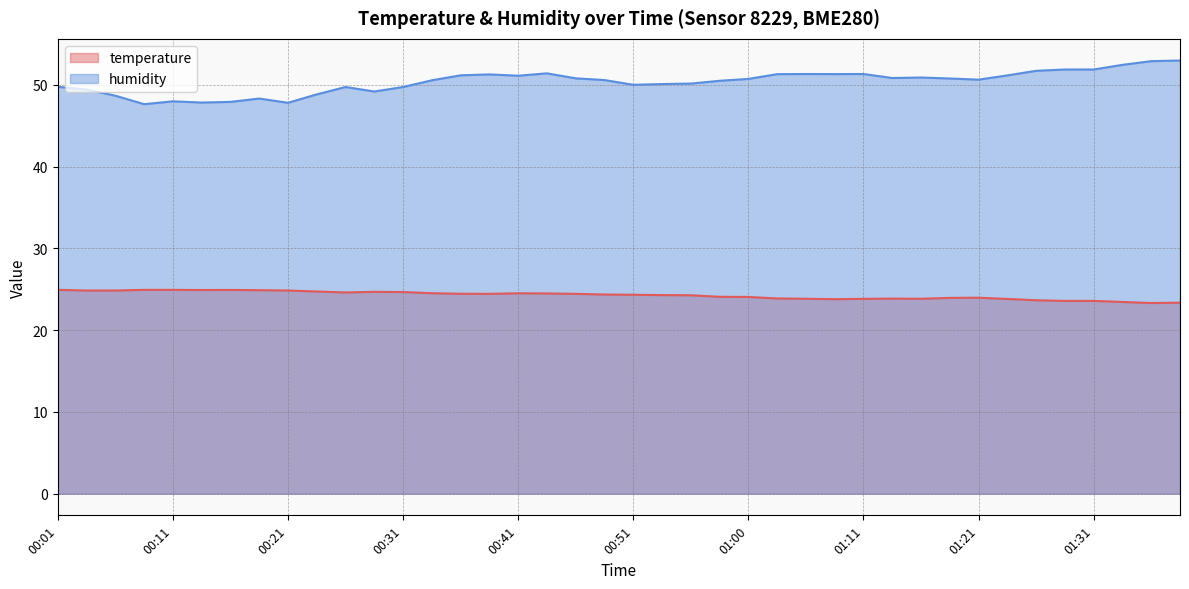

True or false: humidity has a value of 83.7 at 01:28.

False